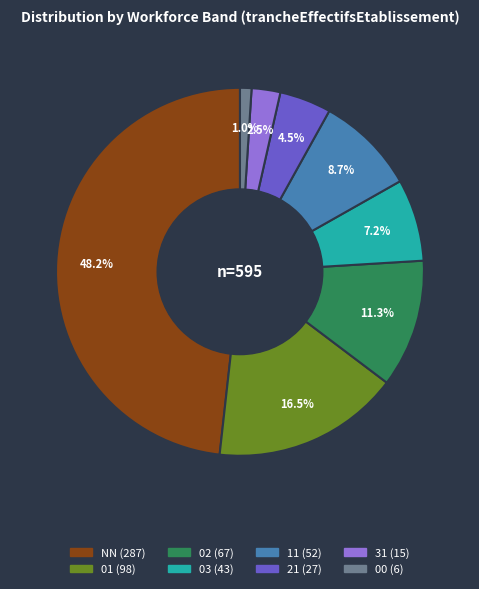

Which has a higher value, 00 or 31?

31